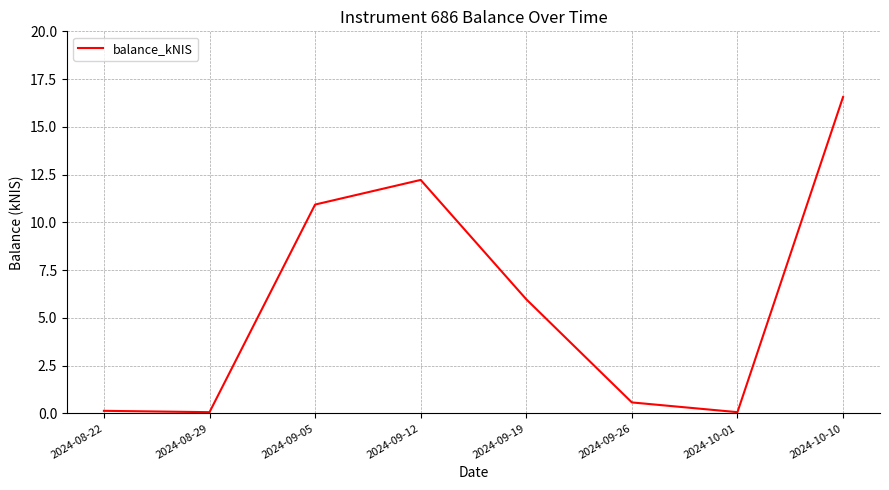

Reading right to left, what are all the values shown in this chart?

16.6	0.1	0.6	6.0	12.2	10.9	0.1	0.1